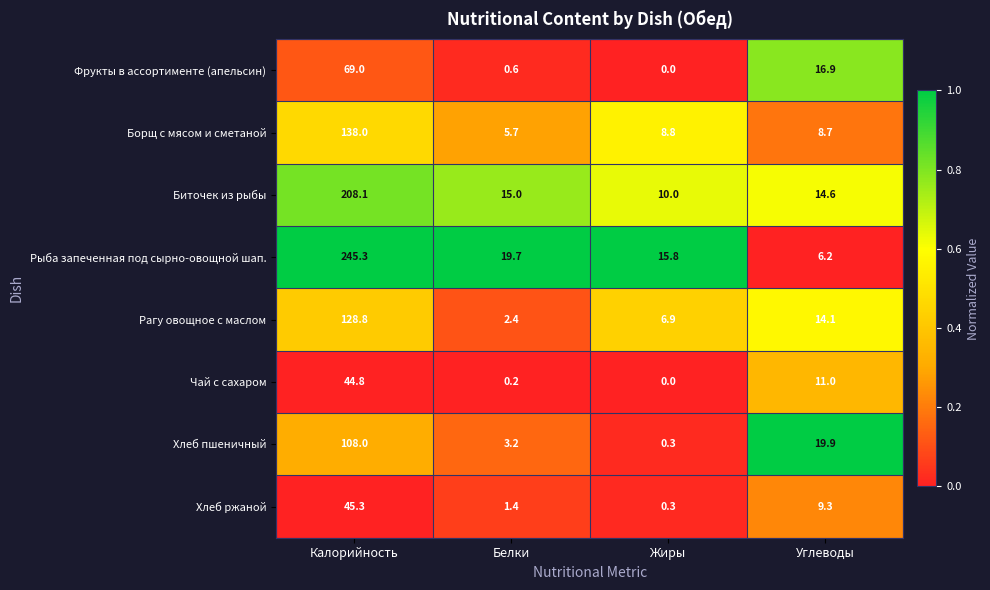

Between Калорийность and Жиры, which series saw the biggest shift?

Рыба запеченная под сырно-овощной шап.